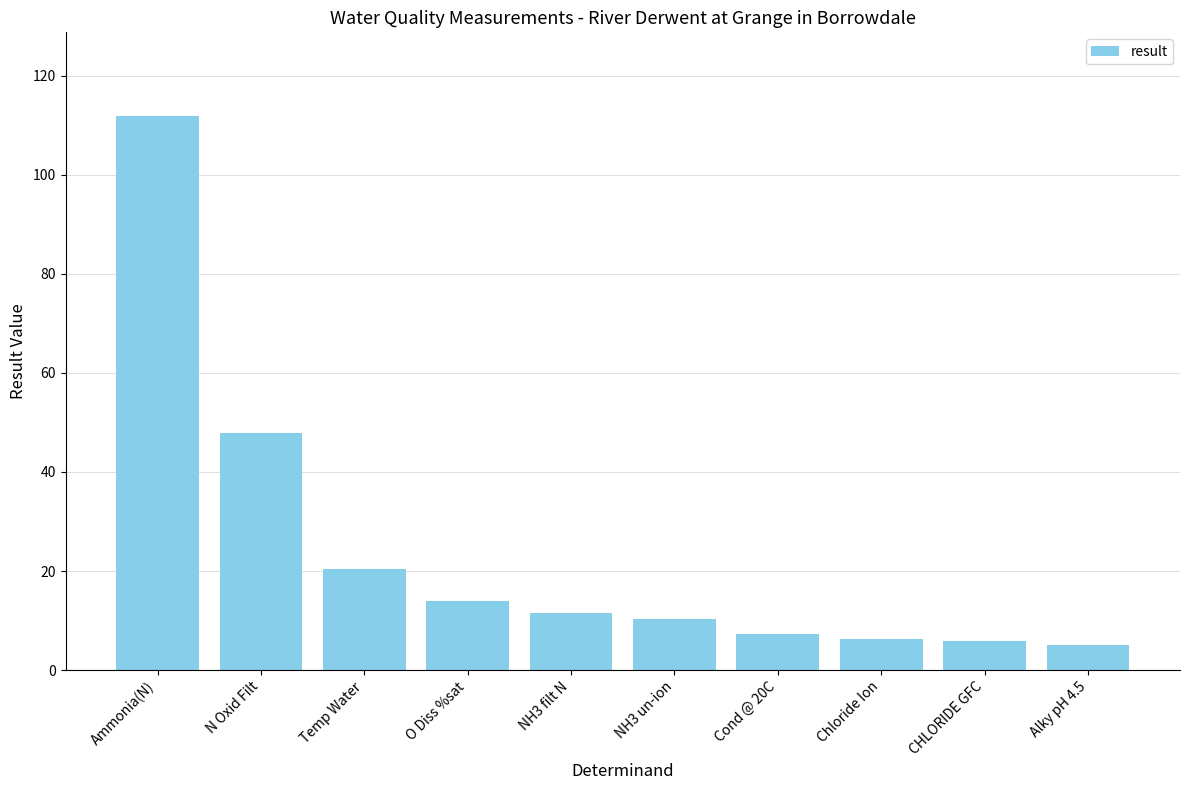

At which label does the data first exceed 11?

Ammonia(N)